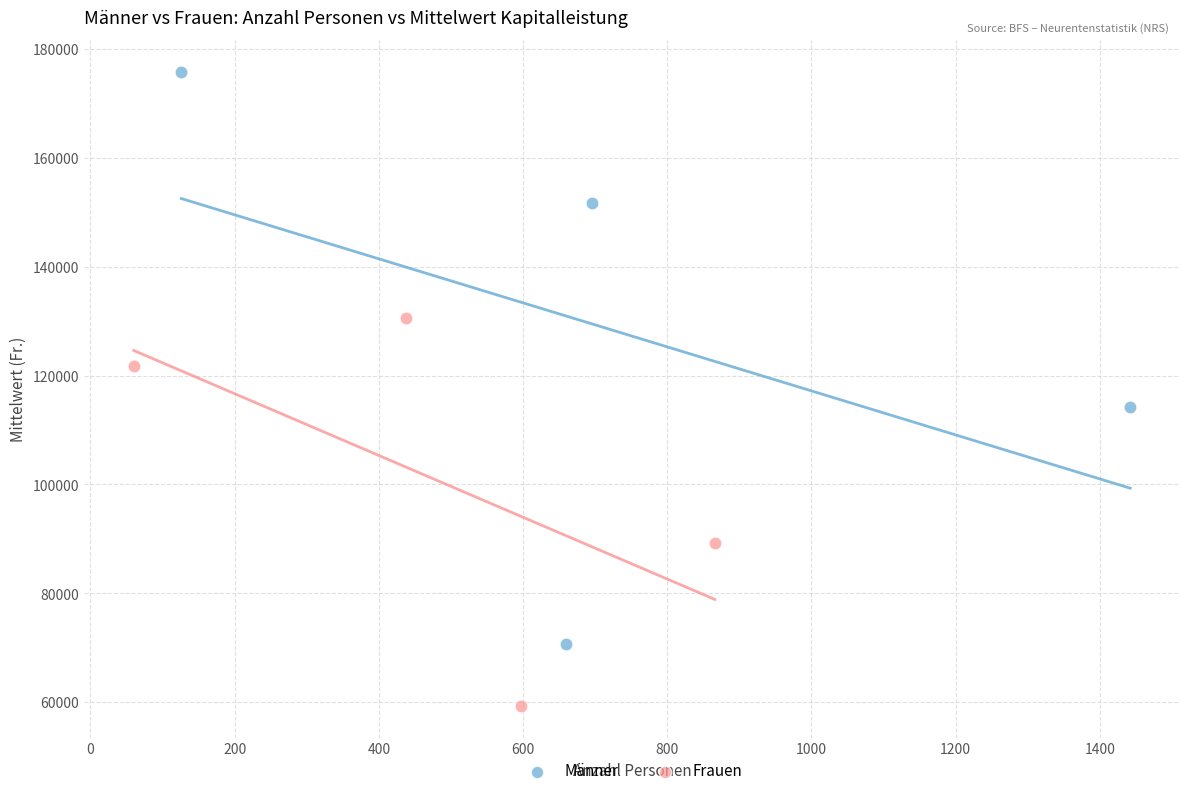

Which series contains the lowest Y value?

Frauen